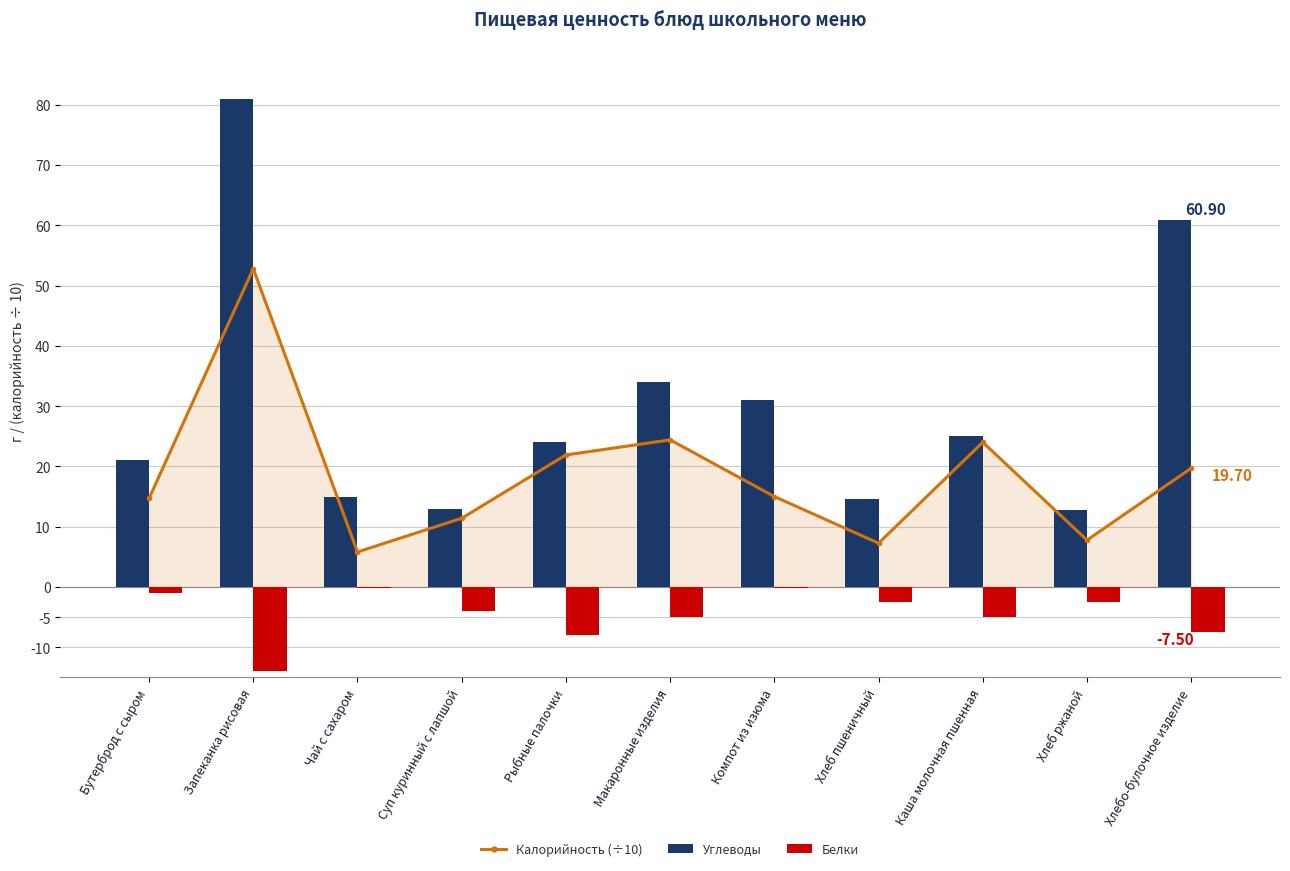

Is the value of Белки at Компот из изюма greater than the value of Калорийность (÷10) at Чай с сахаром?

No